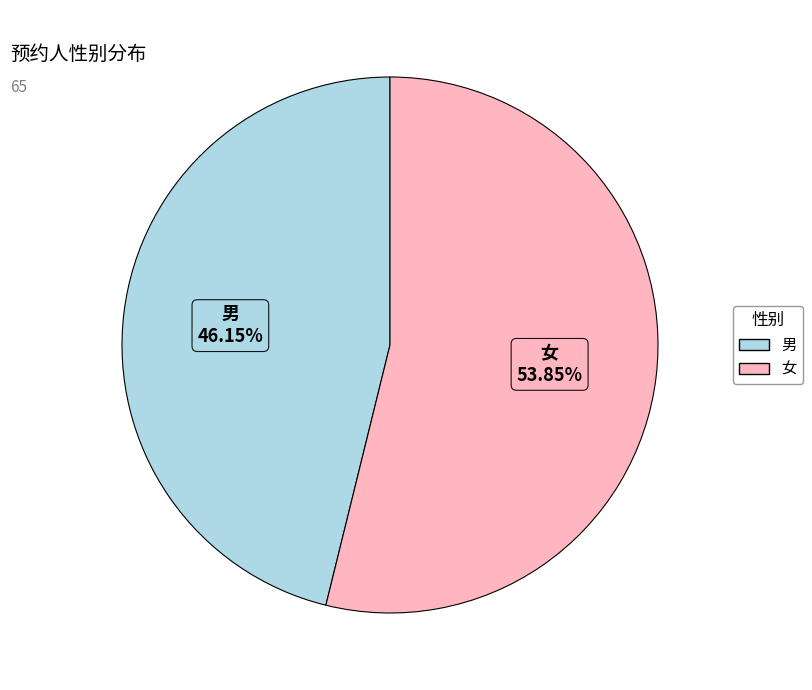

What is the ratio of the value at 女 to the value at 男?

1.2